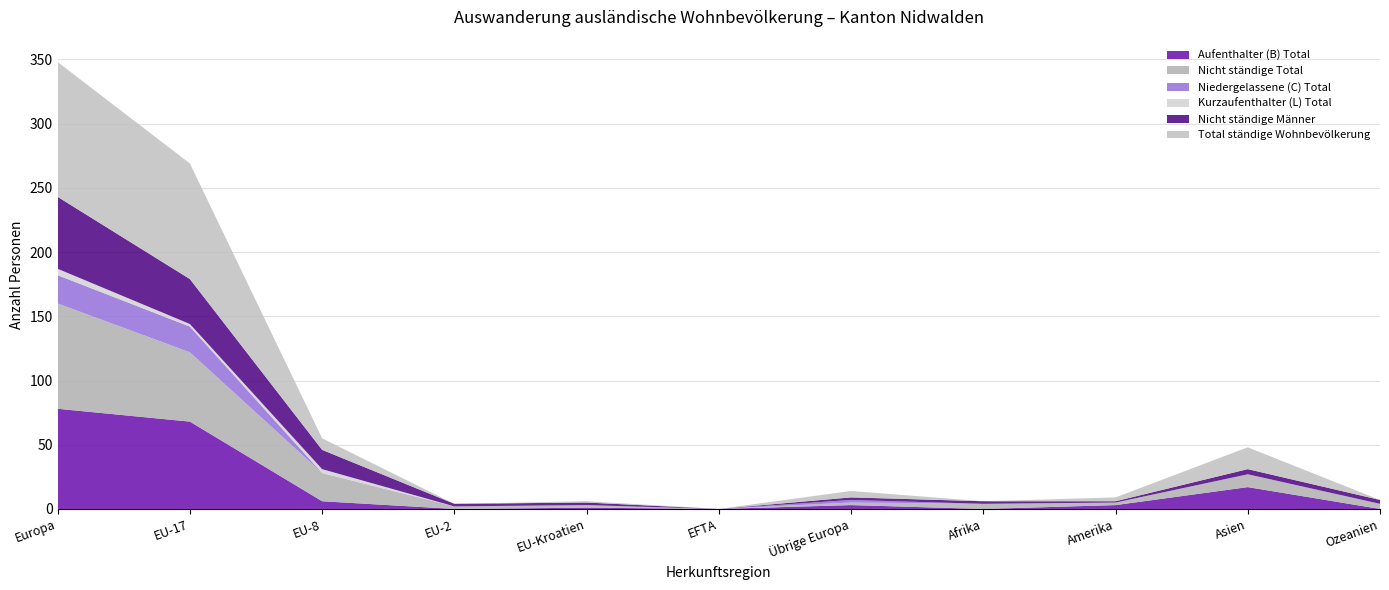

Reading left to right, list all the values displayed in this chart.

Aufenthalter (B) Total: Europa=78	EU-17=68	EU-8=6	EU-2=0	EU-Kroatien=1	EFTA=0	Übrige Europa=3	Afrika=0	Amerika=3	Asien=17	Ozeanien=0
Nicht ständige Total: Europa=82	EU-17=54	EU-8=22	EU-2=2	EU-Kroatien=2	EFTA=0	Übrige Europa=2	Afrika=4	Amerika=2	Asien=10	Ozeanien=4
Niedergelassene (C) Total: Europa=22	EU-17=20	EU-8=0	EU-2=0	EU-Kroatien=0	EFTA=0	Übrige Europa=2	Afrika=0	Amerika=0	Asien=0	Ozeanien=0
Kurzaufenthalter (L) Total: Europa=5	EU-17=2	EU-8=3	EU-2=0	EU-Kroatien=0	EFTA=0	Übrige Europa=0	Afrika=0	Amerika=0	Asien=0	Ozeanien=0
Nicht ständige Männer: Europa=56	EU-17=35	EU-8=15	EU-2=2	EU-Kroatien=2	EFTA=0	Übrige Europa=2	Afrika=2	Amerika=1	Asien=4	Ozeanien=3
Total ständige Wohnbevölkerung: Europa=105	EU-17=90	EU-8=9	EU-2=0	EU-Kroatien=1	EFTA=0	Übrige Europa=5	Afrika=0	Amerika=3	Asien=17	Ozeanien=0